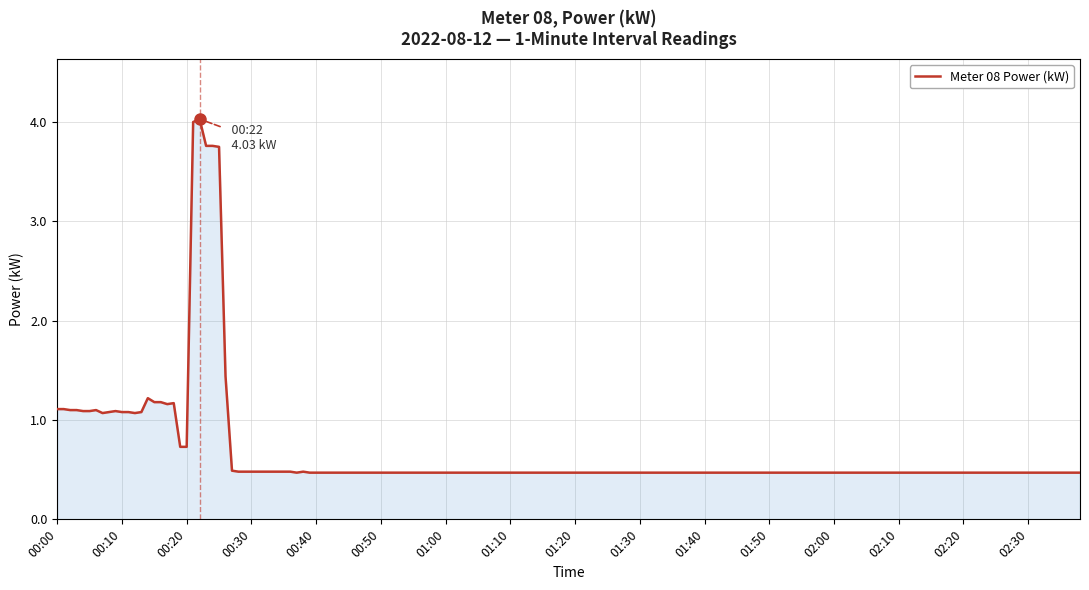

What is the maximum value shown in the chart?

4.0